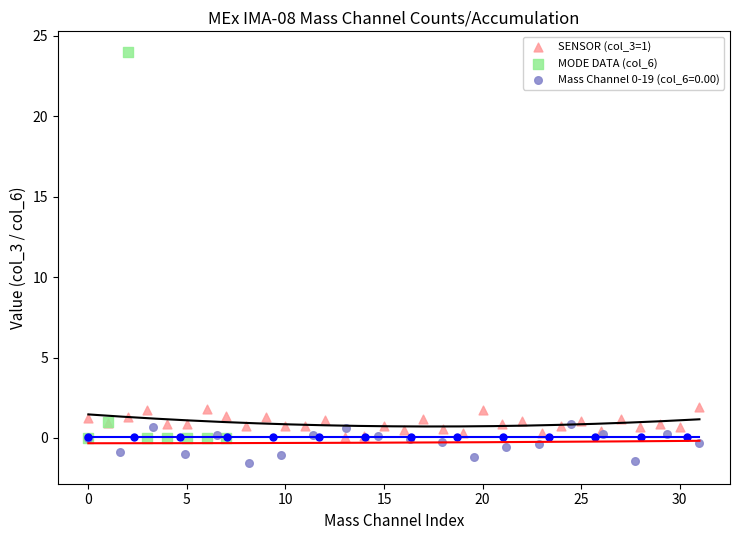

Which series contains the highest Y value?

MODE DATA (col_6)